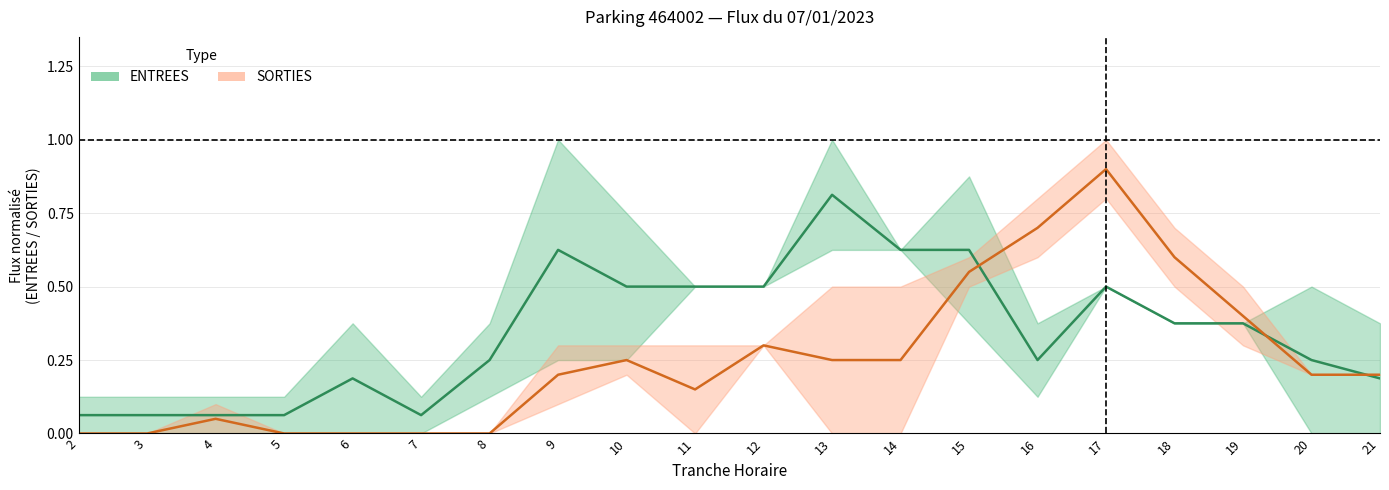

True or false: SORTIES has a value of 0.2 at 20.

True